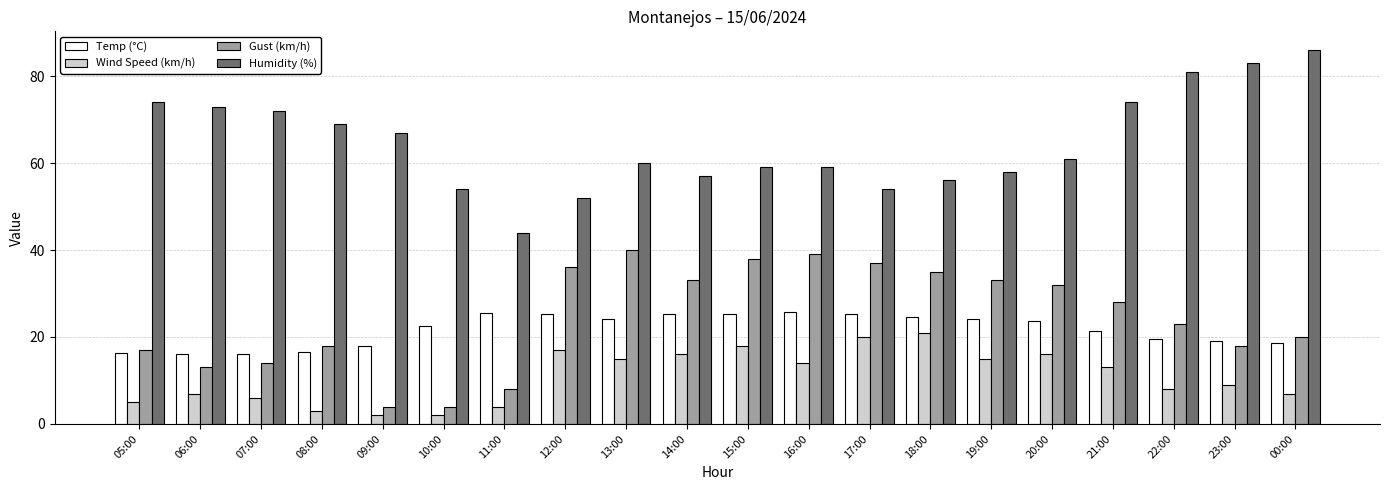

How many categories are shown in the chart?

20